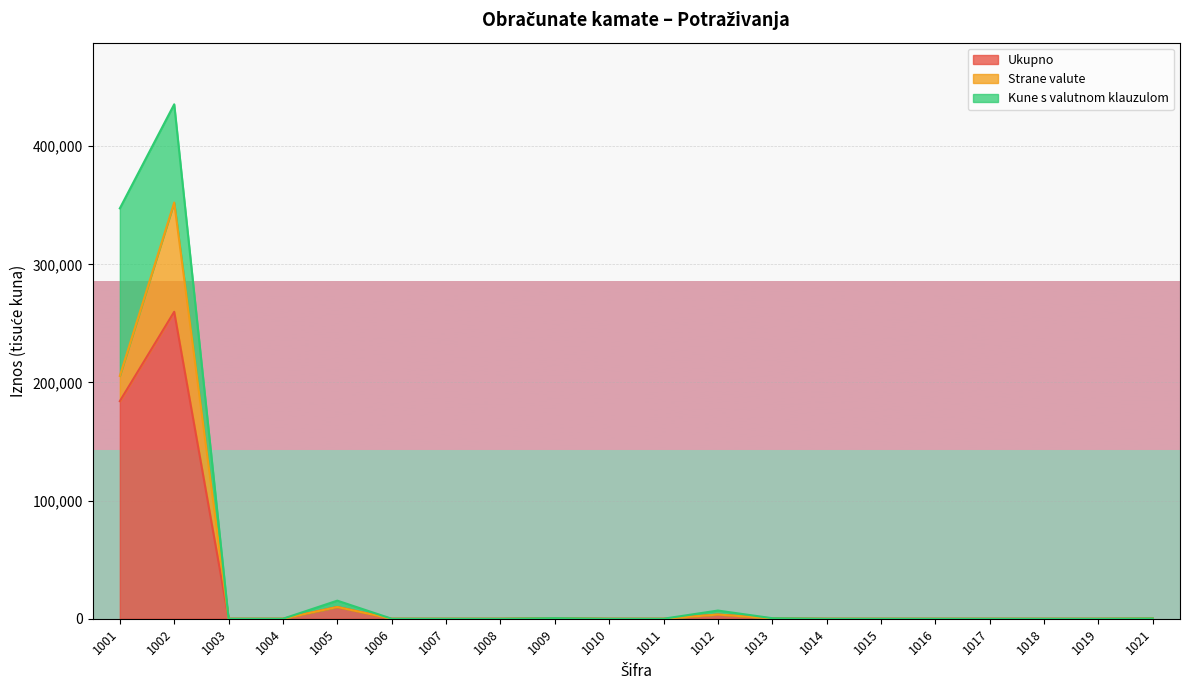

What are all the series names shown in the legend?

Ukupno, Strane valute, Kune s valutnom klauzulom